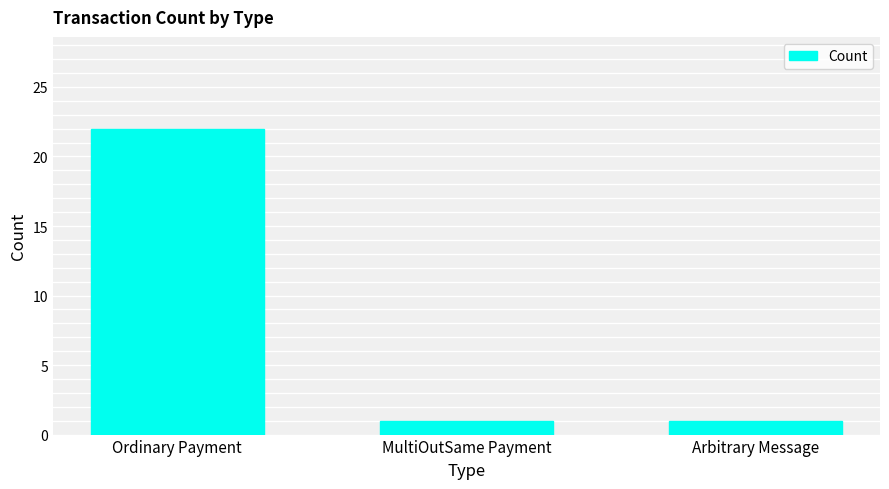

What is the smallest value displayed?

1